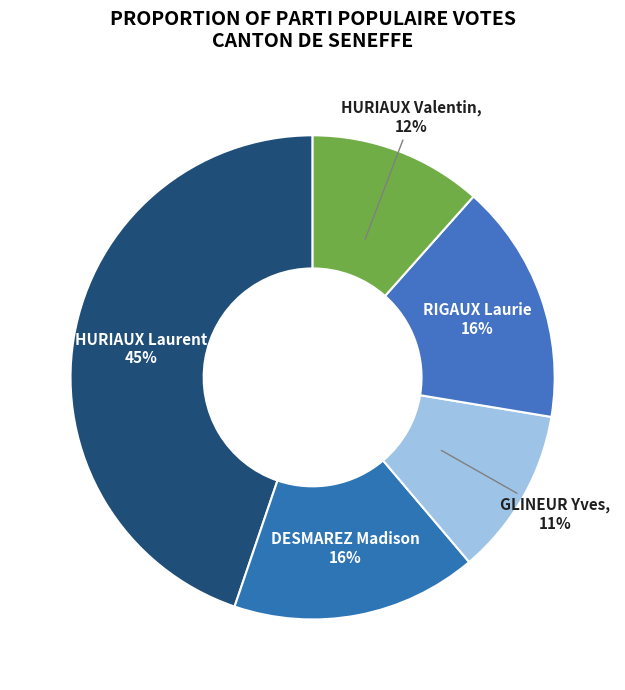

To the nearest percent, what percentage of the pie is RIGAUX Laurie?

16%